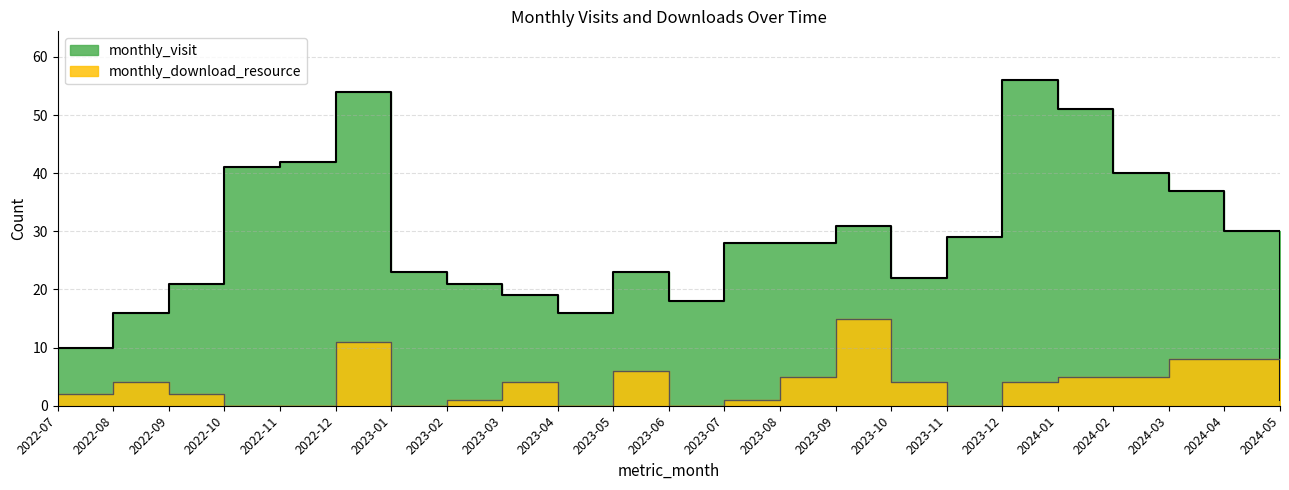

At which category is the sum across all series the highest?

2022-12